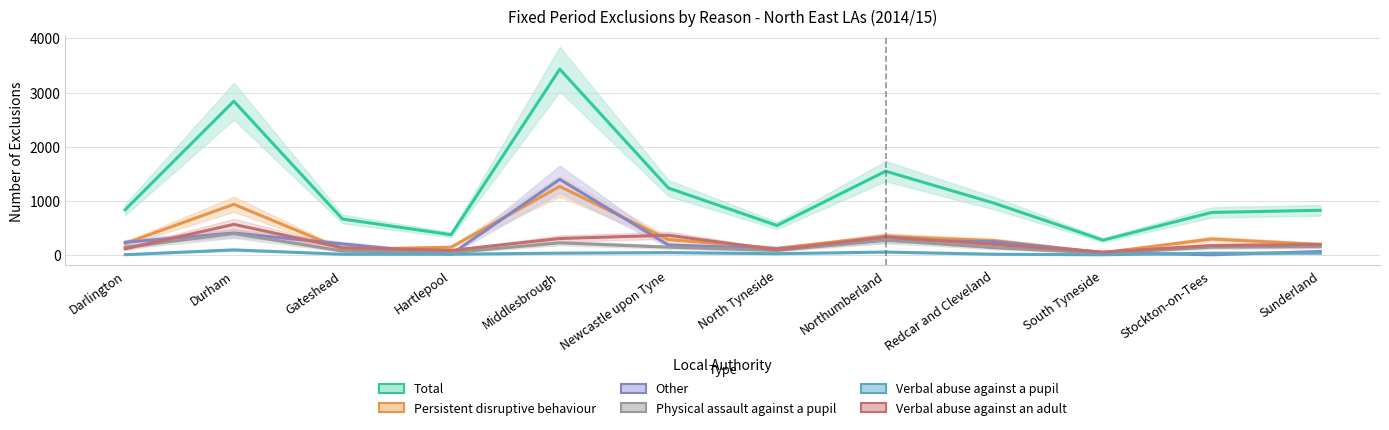

How many intersections are there between Persistent disruptive behaviour and Verbal abuse against an adult?

6